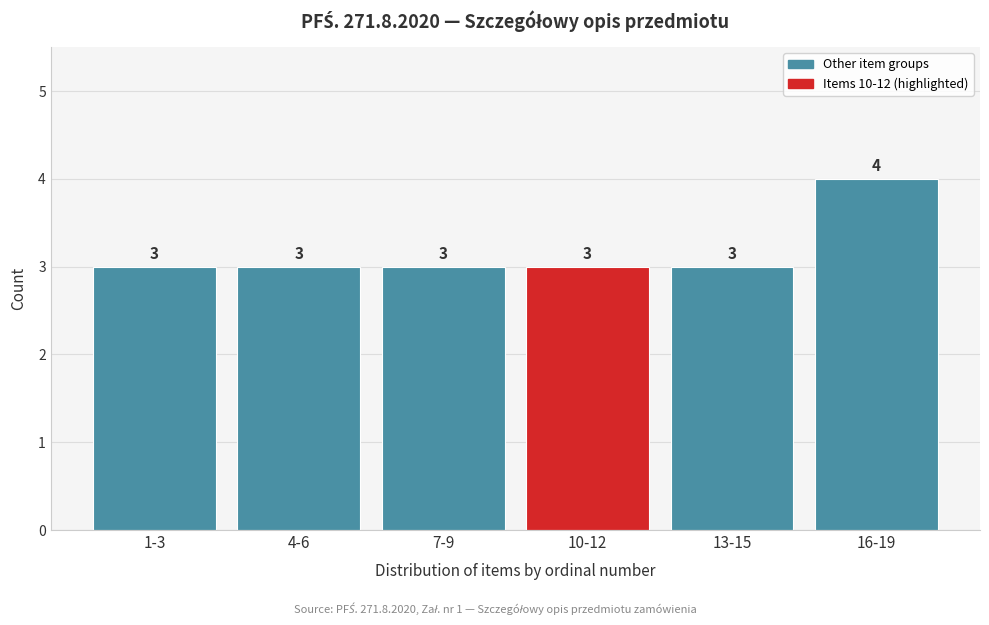

Reading left to right, extract all data points from this chart.

1-3=3	4-6=3	7-9=3	10-12=3	13-15=3	16-19=4